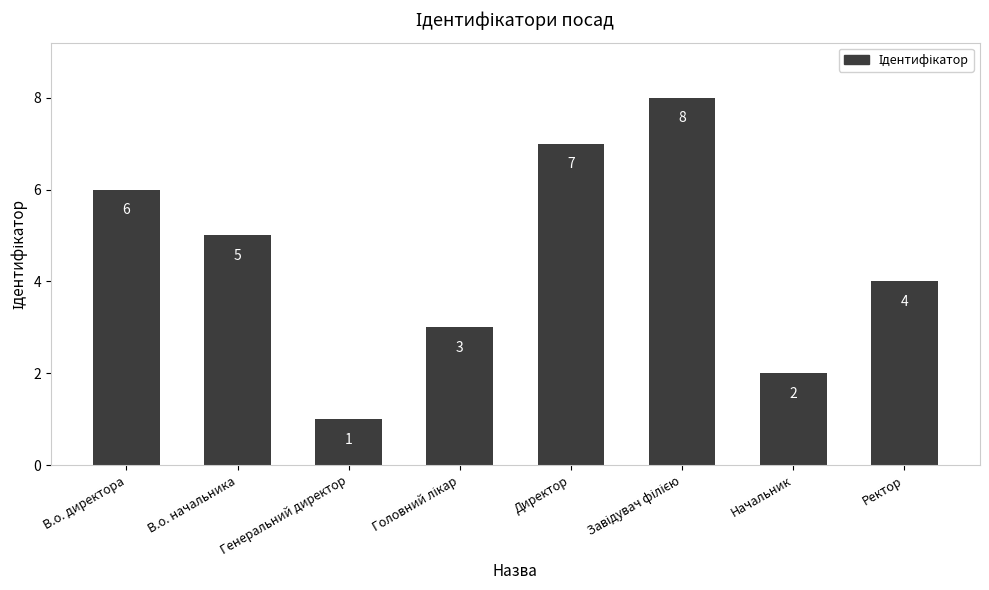

Where is the data nearest to the value 4?

Ректор